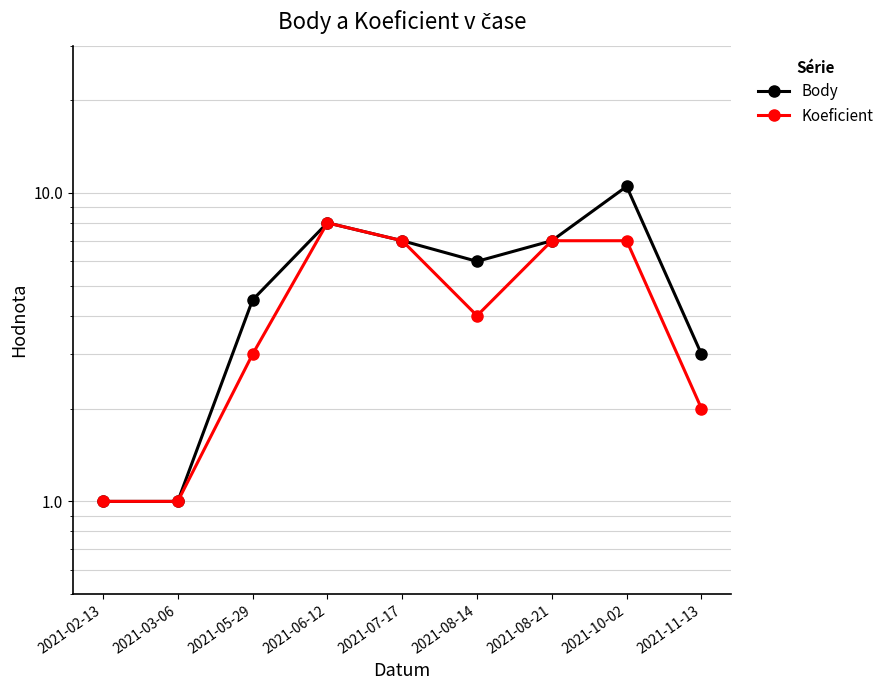

Does the chart display data point markers on the line(s)?

Yes